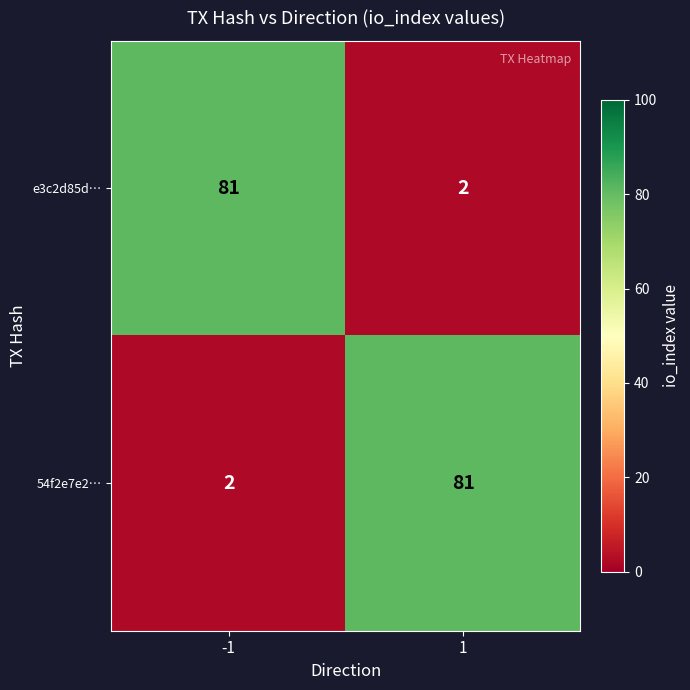

What is the highest value of the 54f2e7e2… series?

81